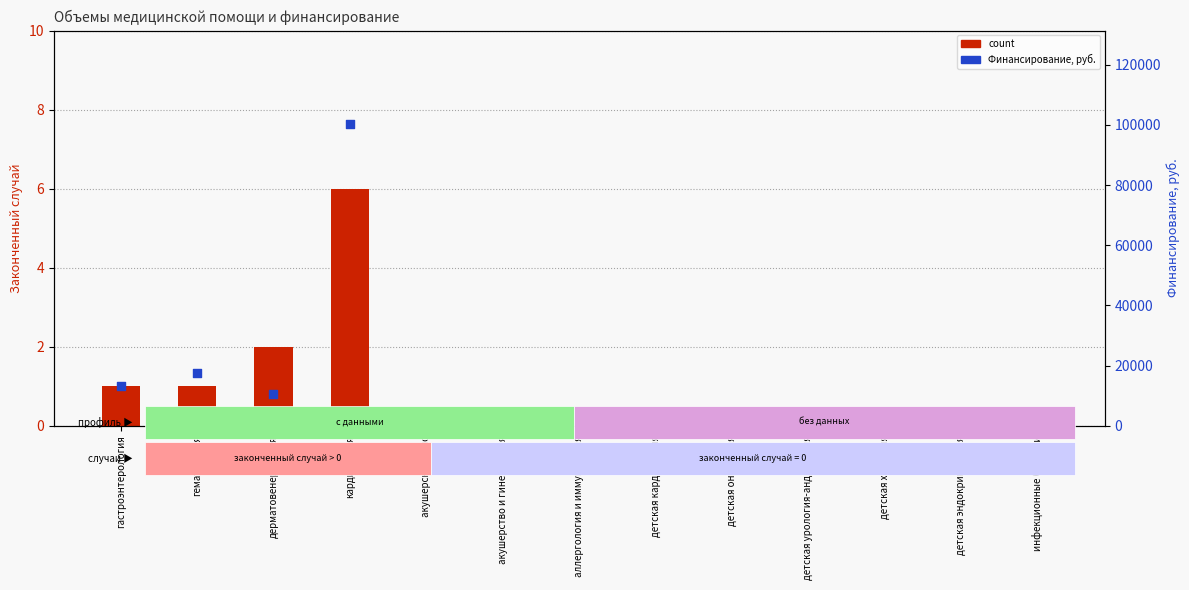

At which category is the sum across all series the highest?

кардиология